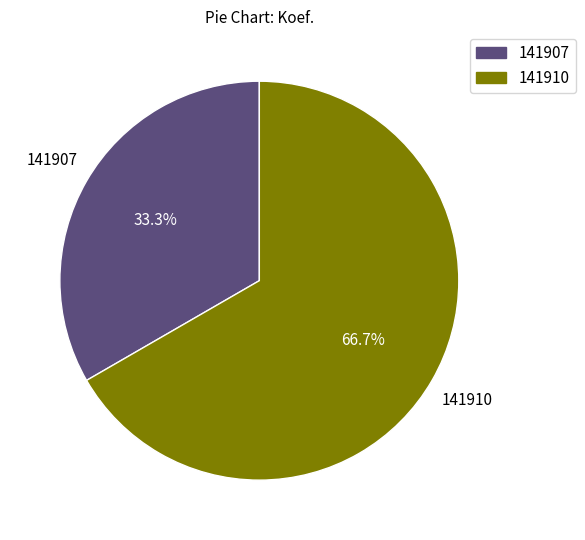

How many slices are in this pie chart?

2